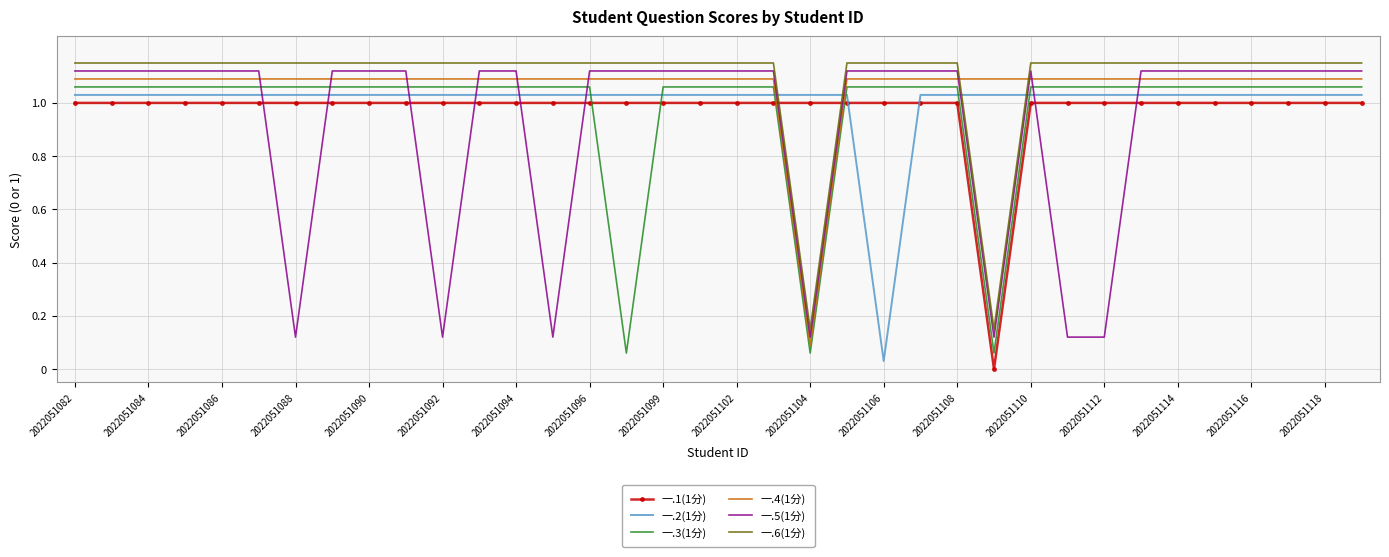

True or false: 一.2(1分) and 一.3(1分) intersect in this chart.

True